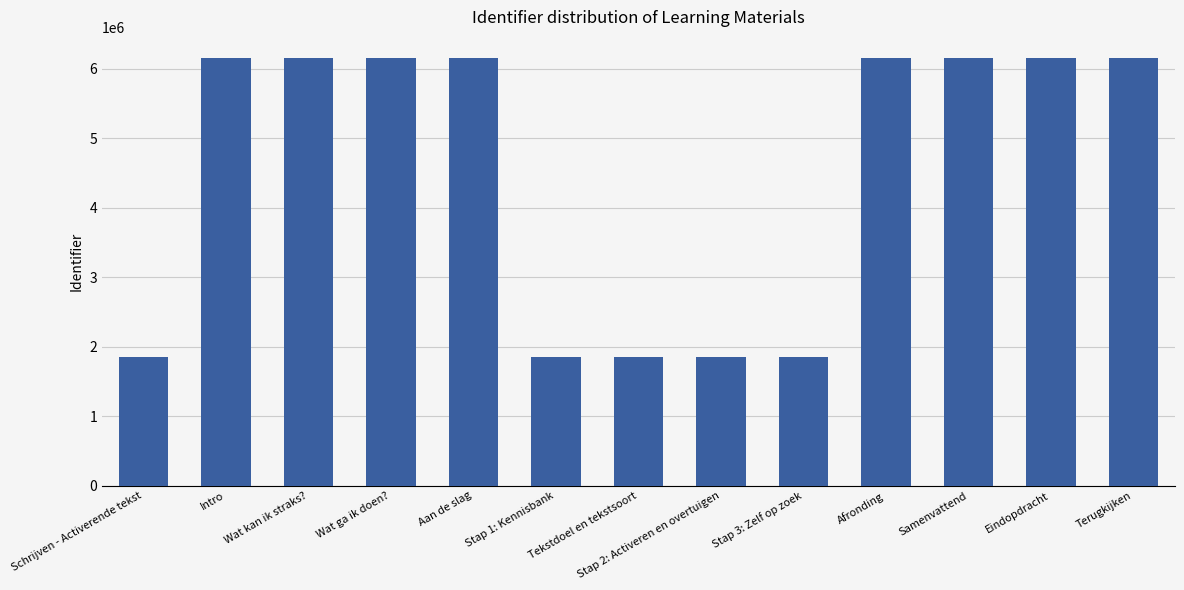

The chart shows a value of 6151351 at Terugkijken. True or false?

True